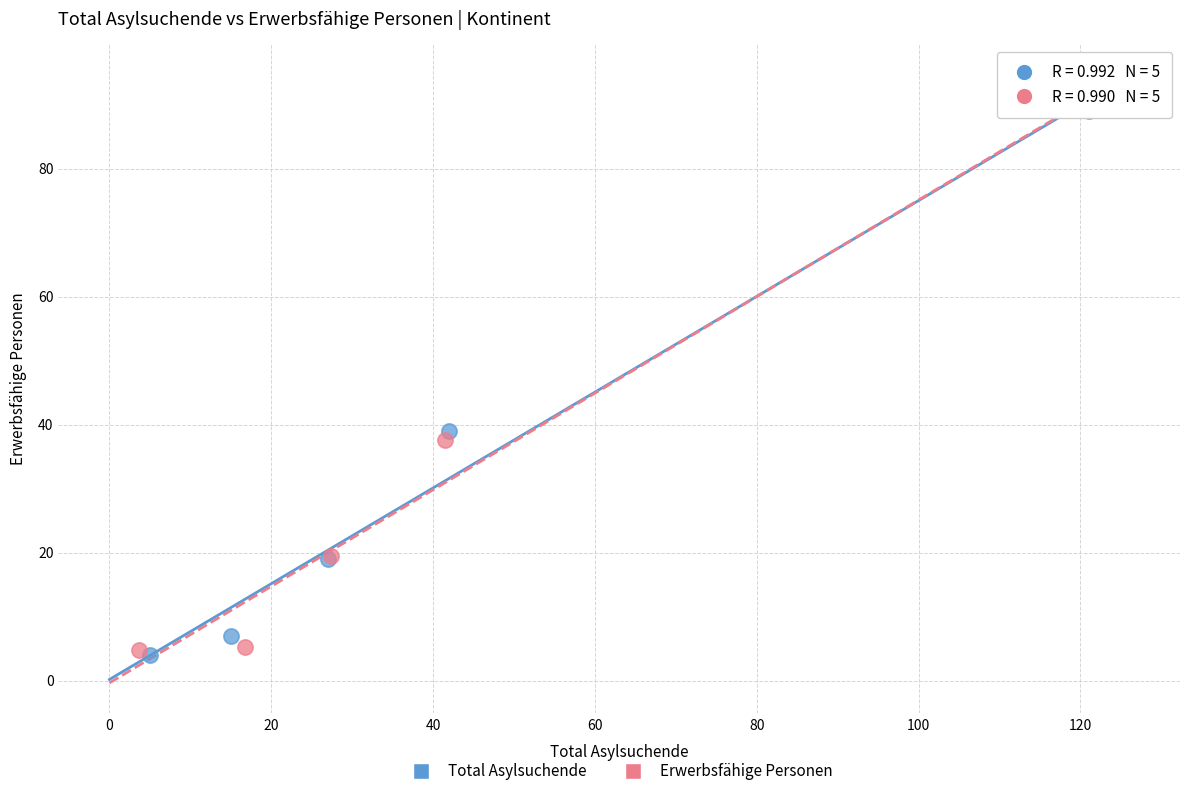

Which series has the widest spread of Y values?

Erwerbsfähige Personen